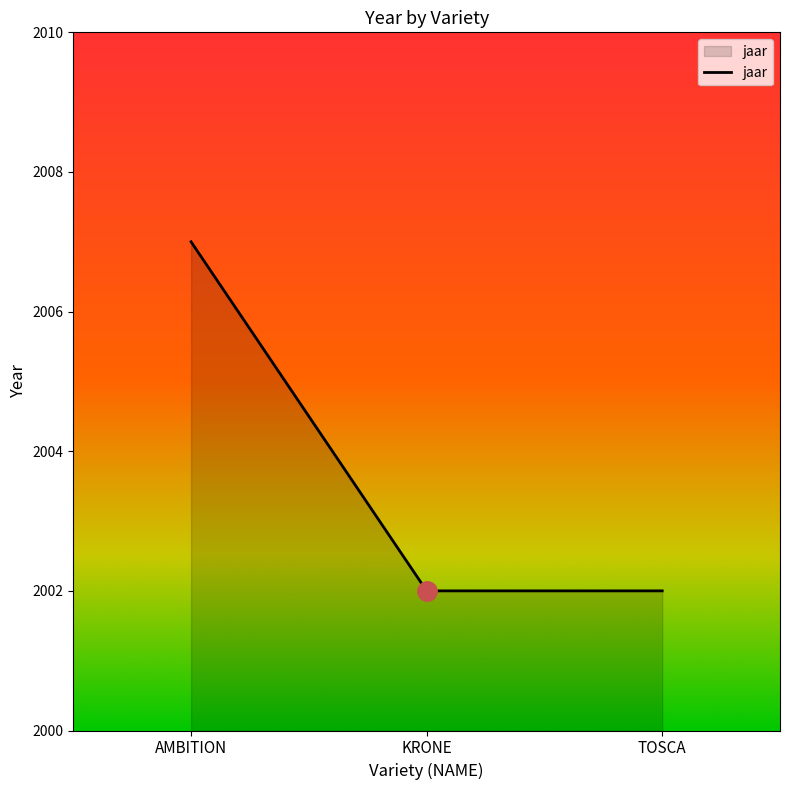

What position from the left is TOSCA?

3